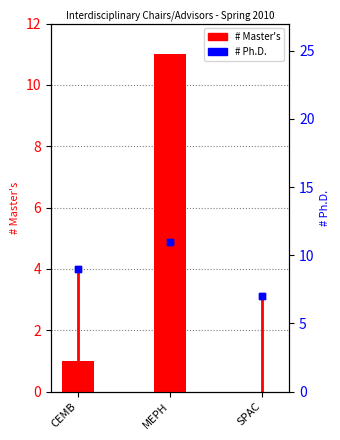

Is the value of Ph.D. at CEMB greater than the value of Master's at SPAC?

Yes